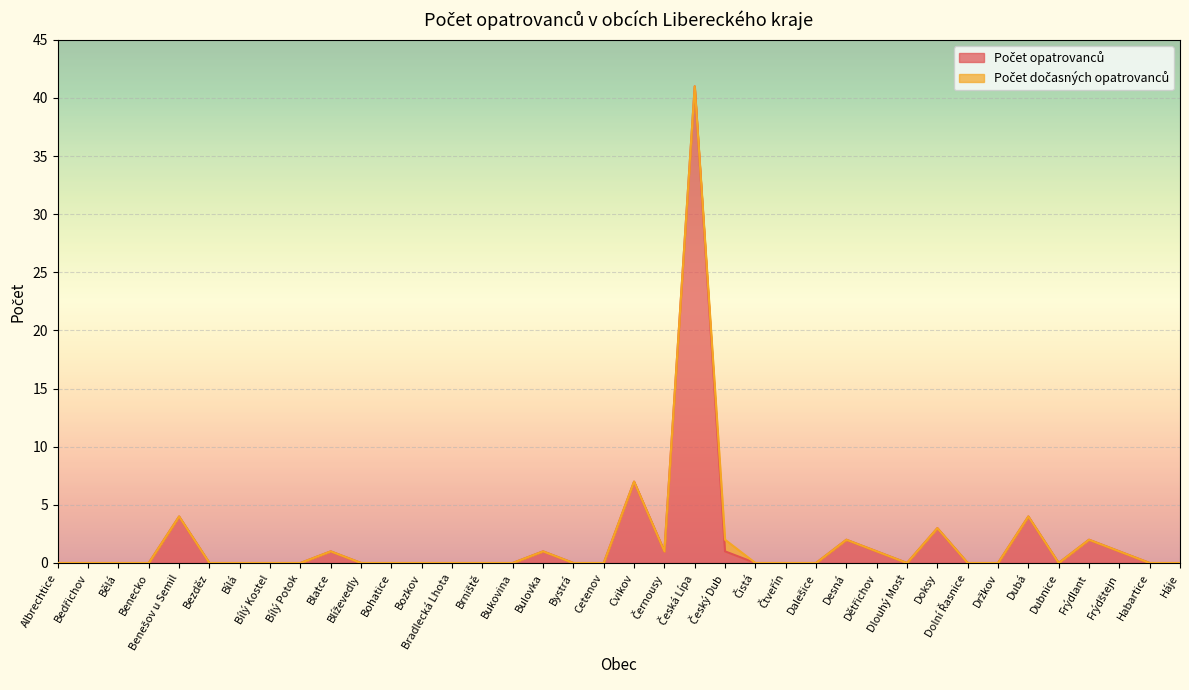

Does the chart display data point markers on the line(s)?

No